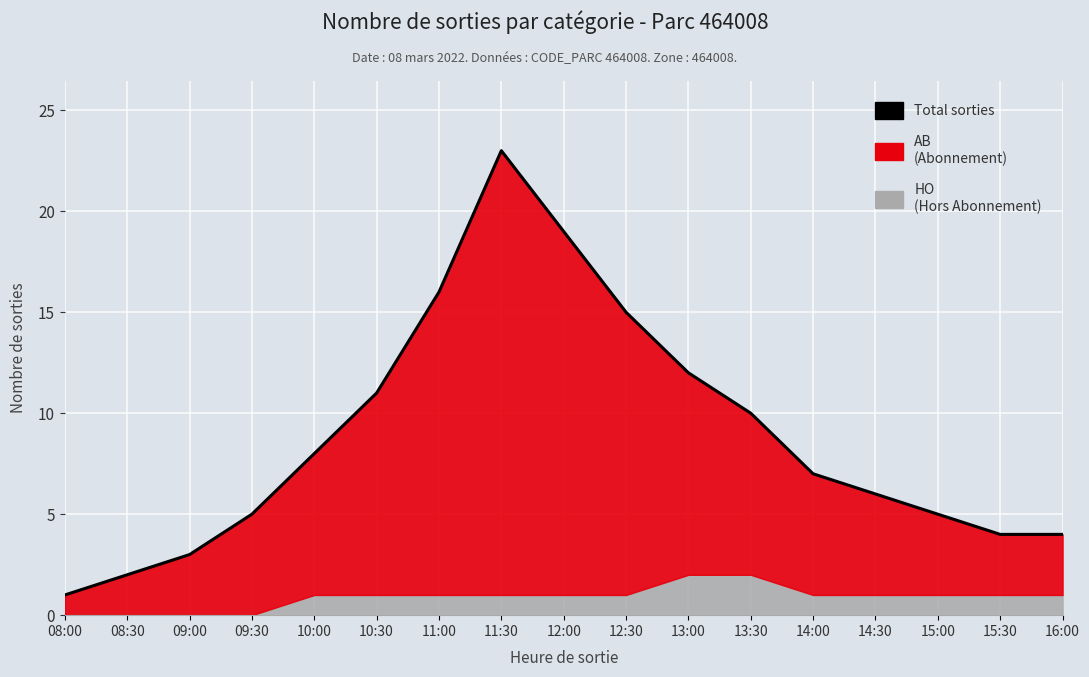

Rank the categories by value from highest to lowest.

11:30, 12:00, 11:00, 12:30, 13:00, 10:30, 13:30, 10:00, 14:00, 14:30, 09:30, 15:00, 15:30, 16:00, 09:00, 08:30, 08:00